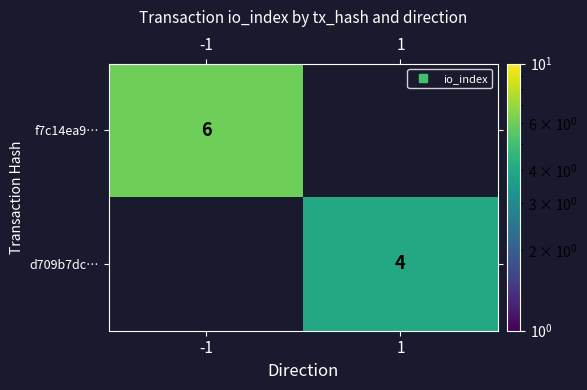

At which label does d709b7dc… reach its peak?

-1